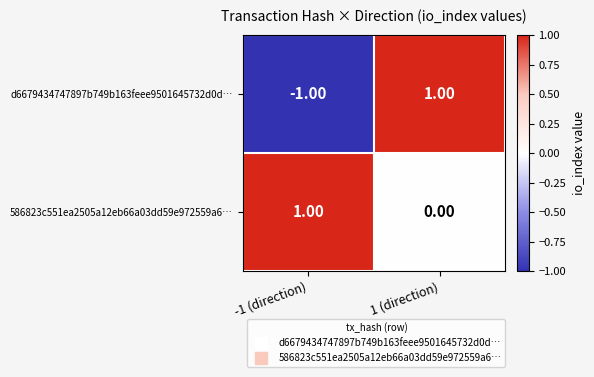

Which series has the largest range (max minus min)?

d6679434747897b749b163feee9501645732d0d…